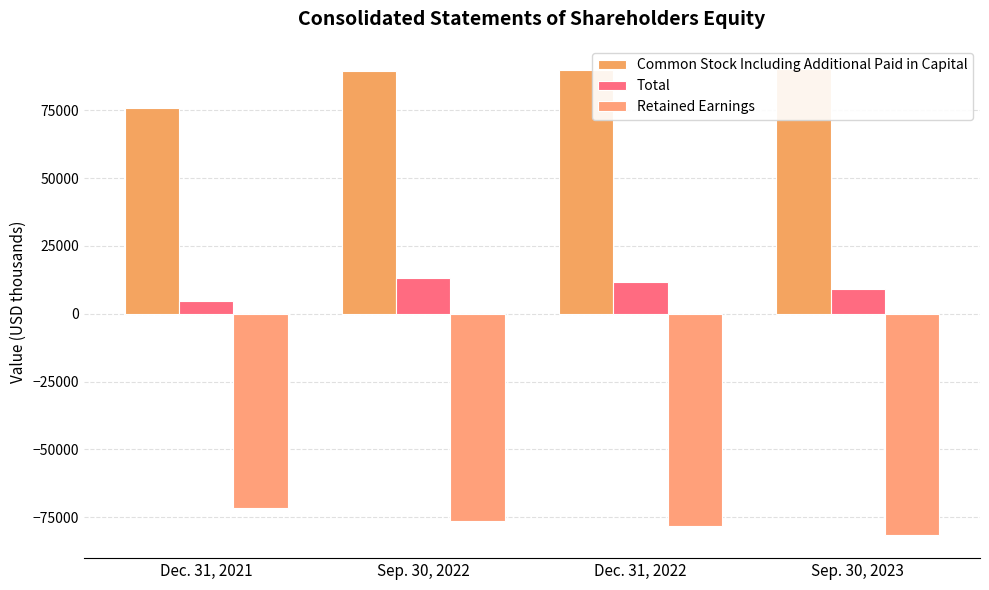

Where is Retained Earnings nearest to the value -76658?

Sep. 30, 2022